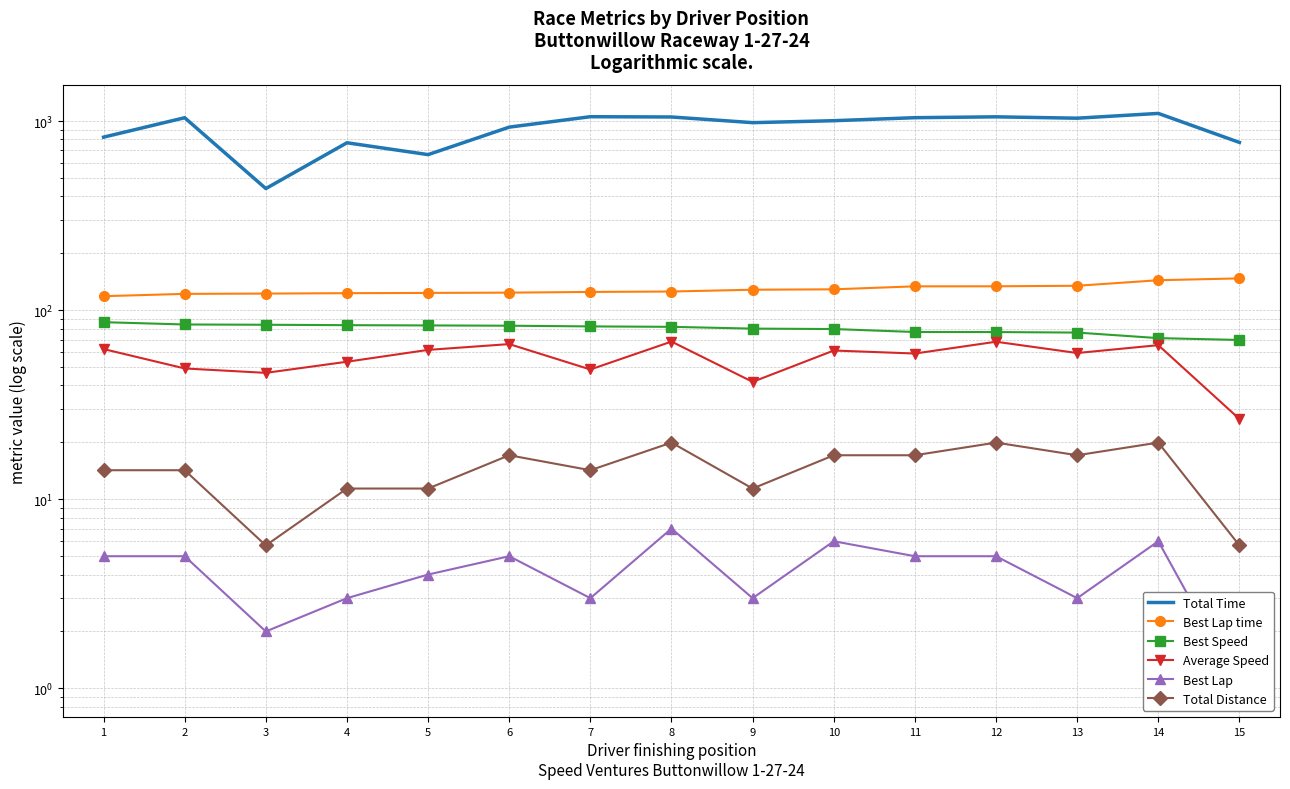

At which category is the sum across all series the highest?

14